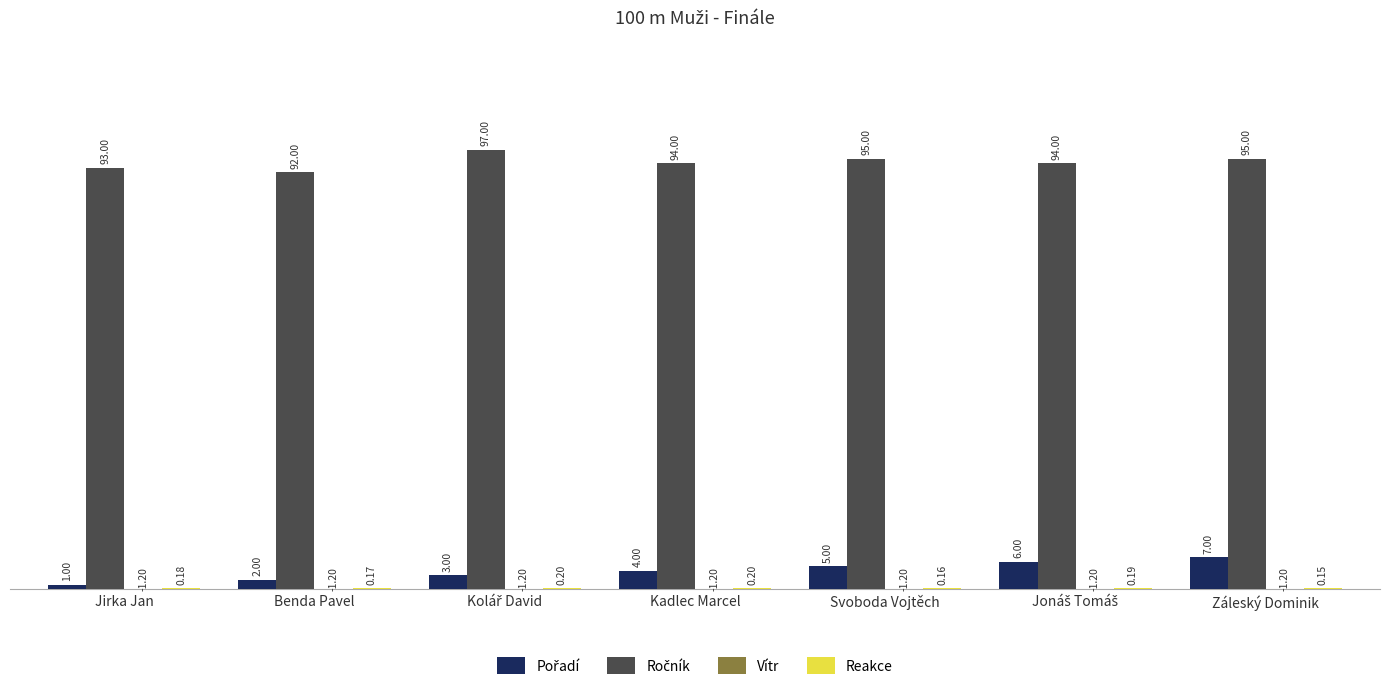

What is the total value across all series at Kadlec Marcel?

97.0